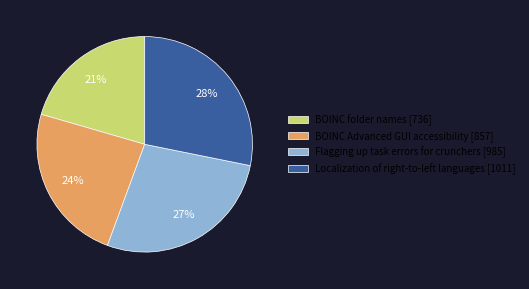

Combined, do Flagging up task errors for crunchers [985] and BOINC folder names [736] account for over 50%?

No